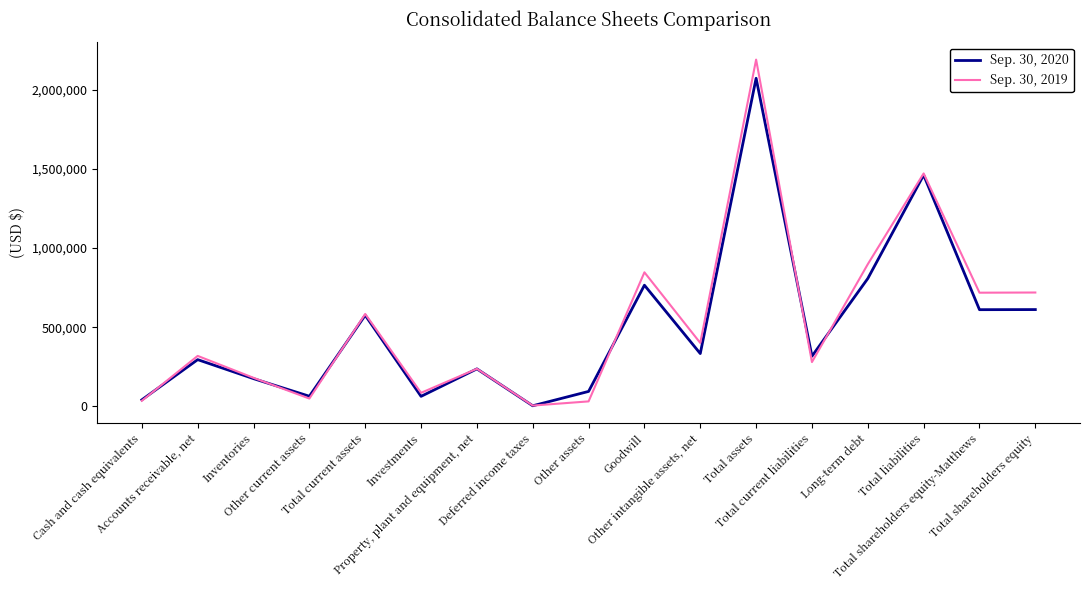

True or false: Sep. 30, 2019 has a value of 583716 at Total current assets.

True